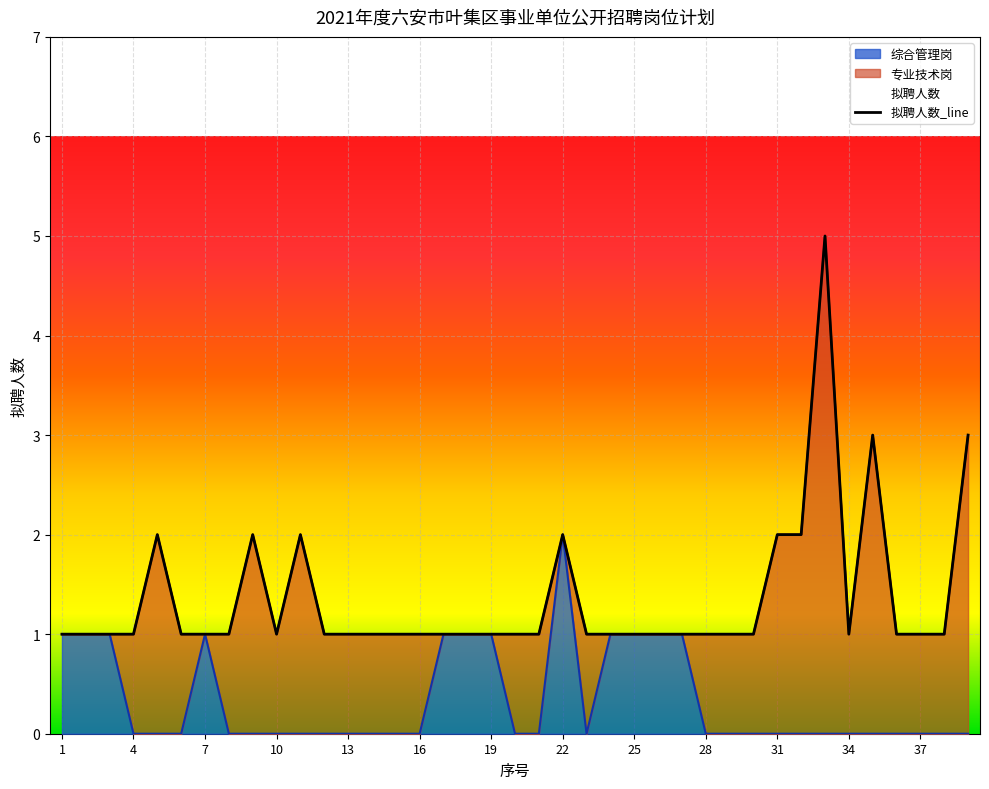

At which label does 综合管理岗 reach its peak?

22